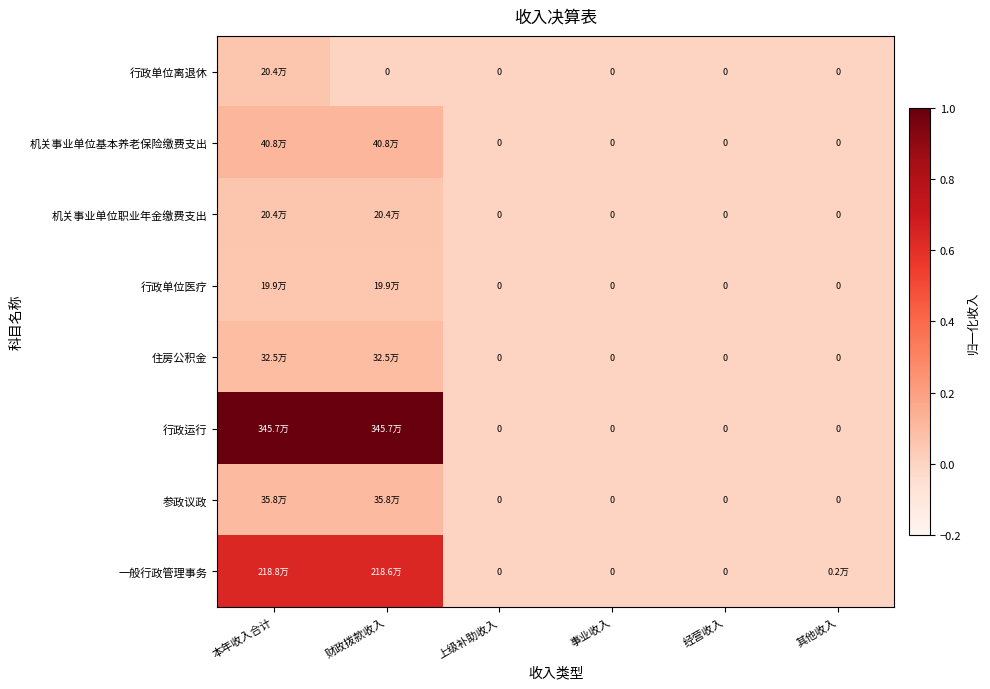

Is the value of 一般行政管理事务 at 本年收入合计 greater than the value of 机关事业单位基本养老保险缴费支出 at 本年收入合计?

Yes